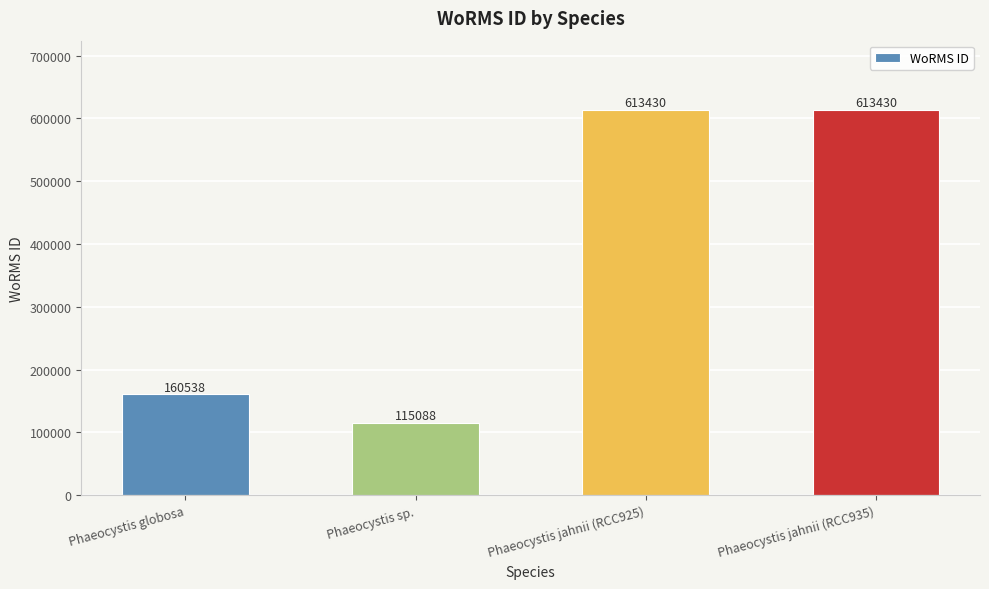

The value at Phaeocystis jahnii (RCC935) is 613430. True or false?

True